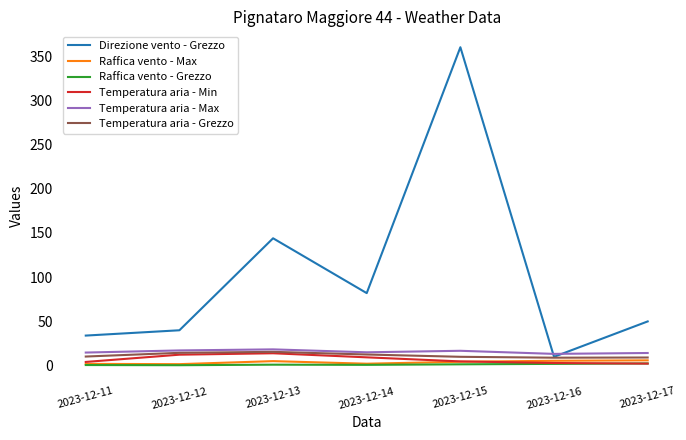

At how many categories does at least one series exceed 167?

1